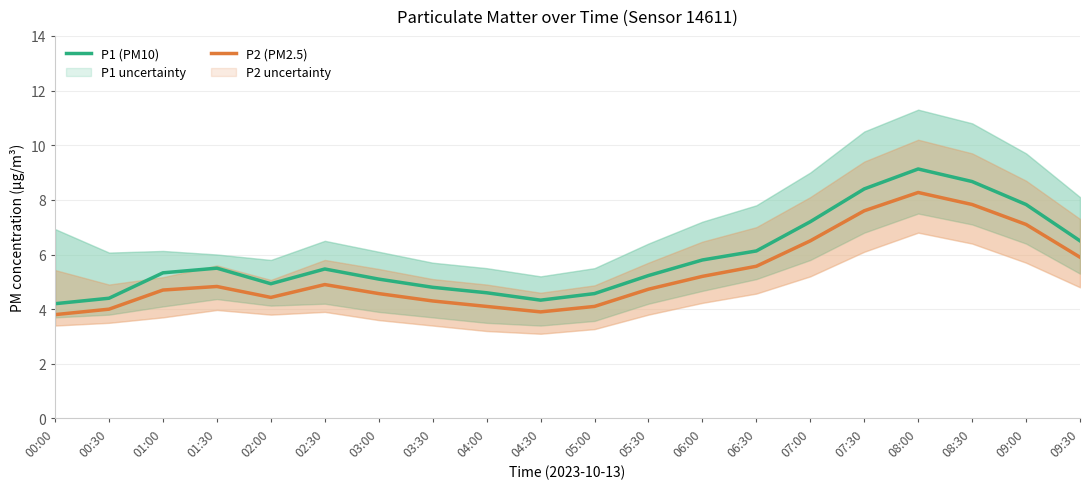

True or false: P1 (PM10) and P2 (PM2.5) cross at least once.

False